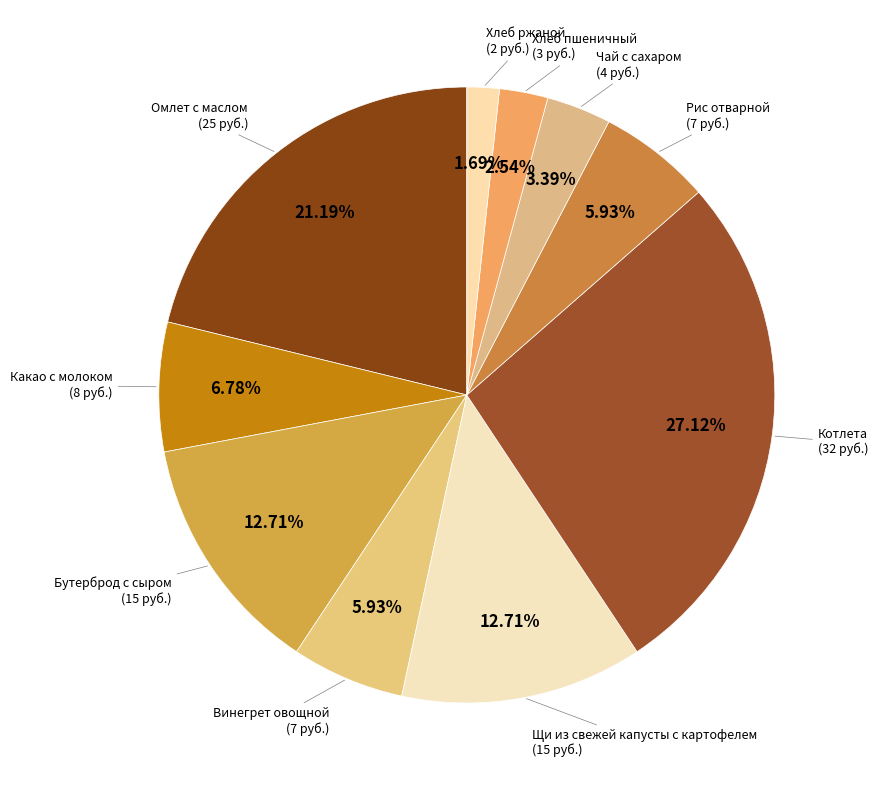

How many segments does this pie chart have?

10